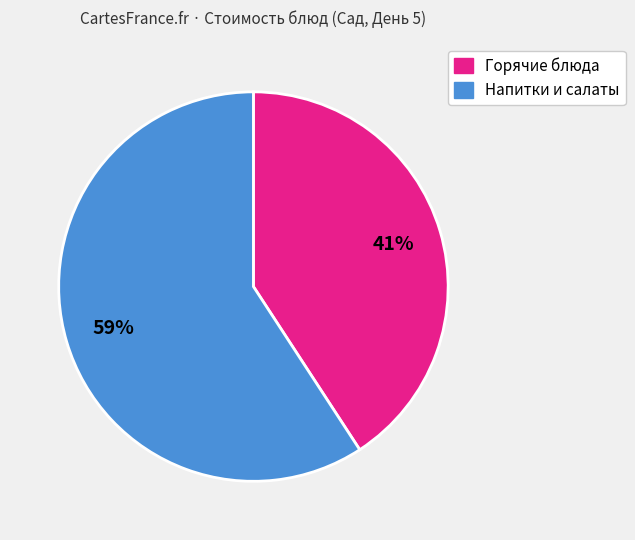

To the nearest percent, what is the average slice percentage?

50%